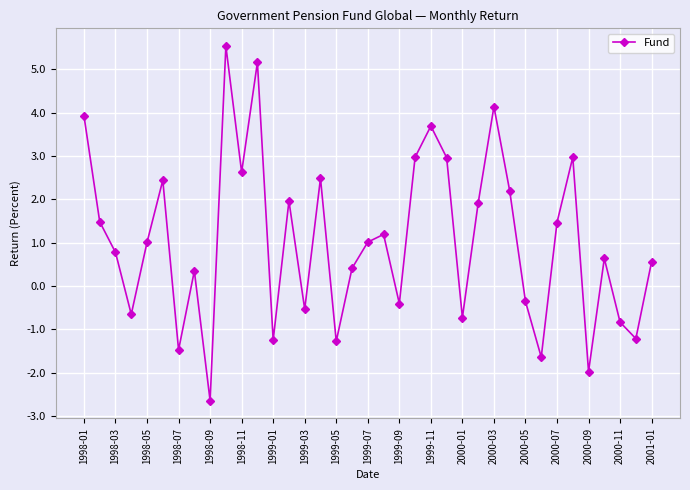

What is the value of the 19th point from the left?

1.0